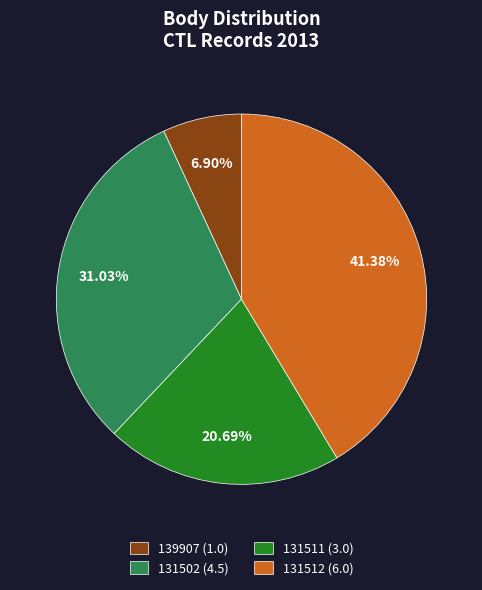

What portion of the pie excludes 139907?

93.1%